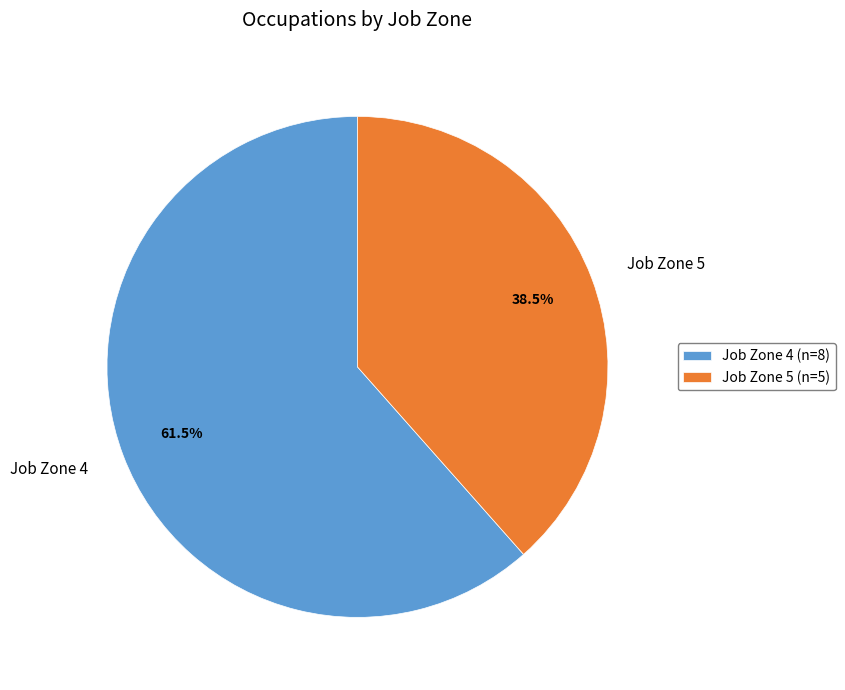

Is the sum of Job Zone 4 and Job Zone 5 greater than half?

Yes